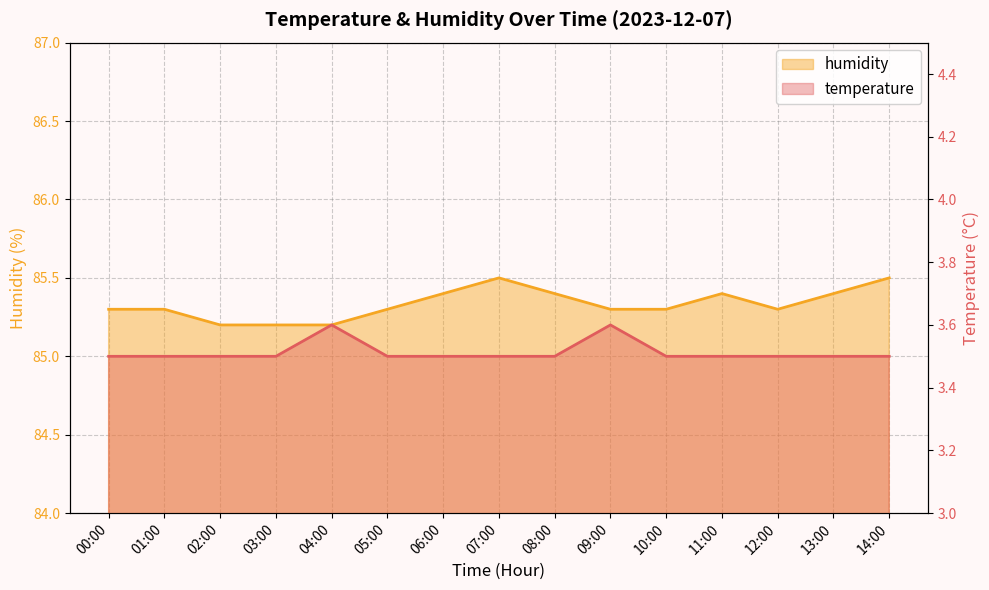

True or false: temperature and humidity intersect in this chart.

False